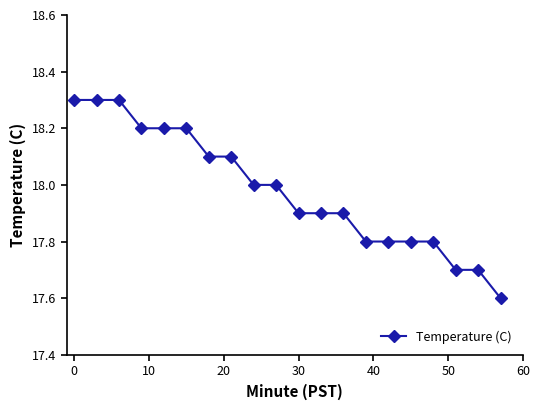

What is the value of the 4th point from the left?

18.2